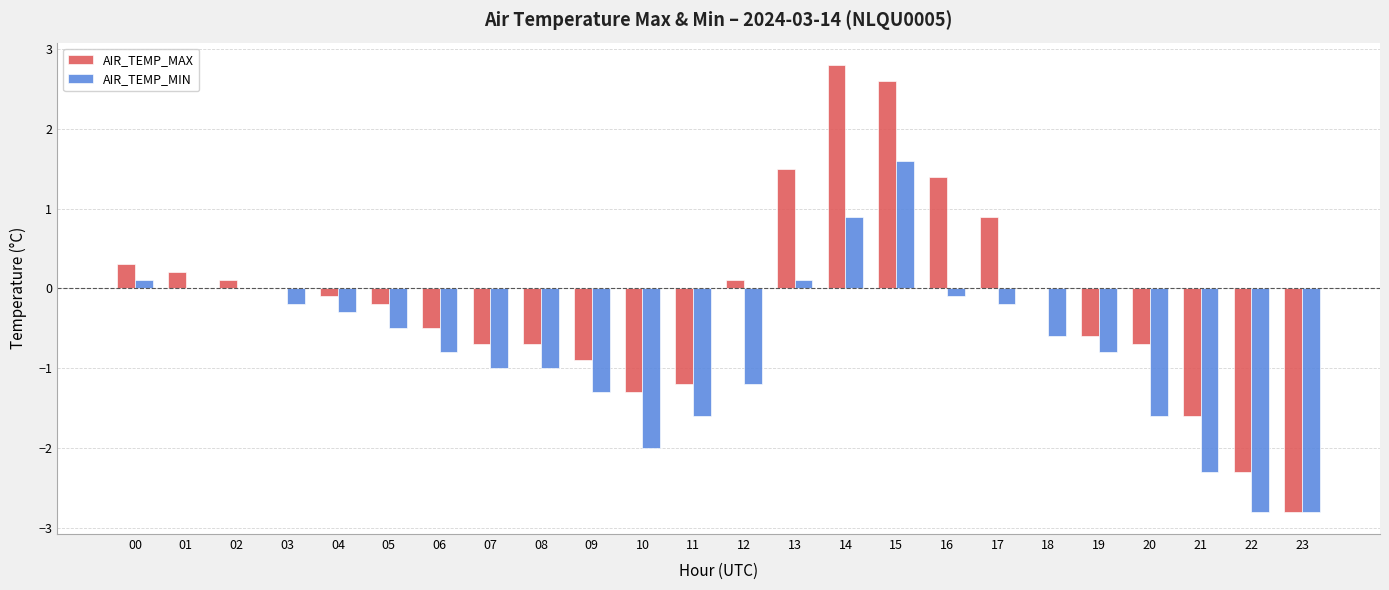

What value does the AIR_TEMP_MIN series have at 10?

-2.0